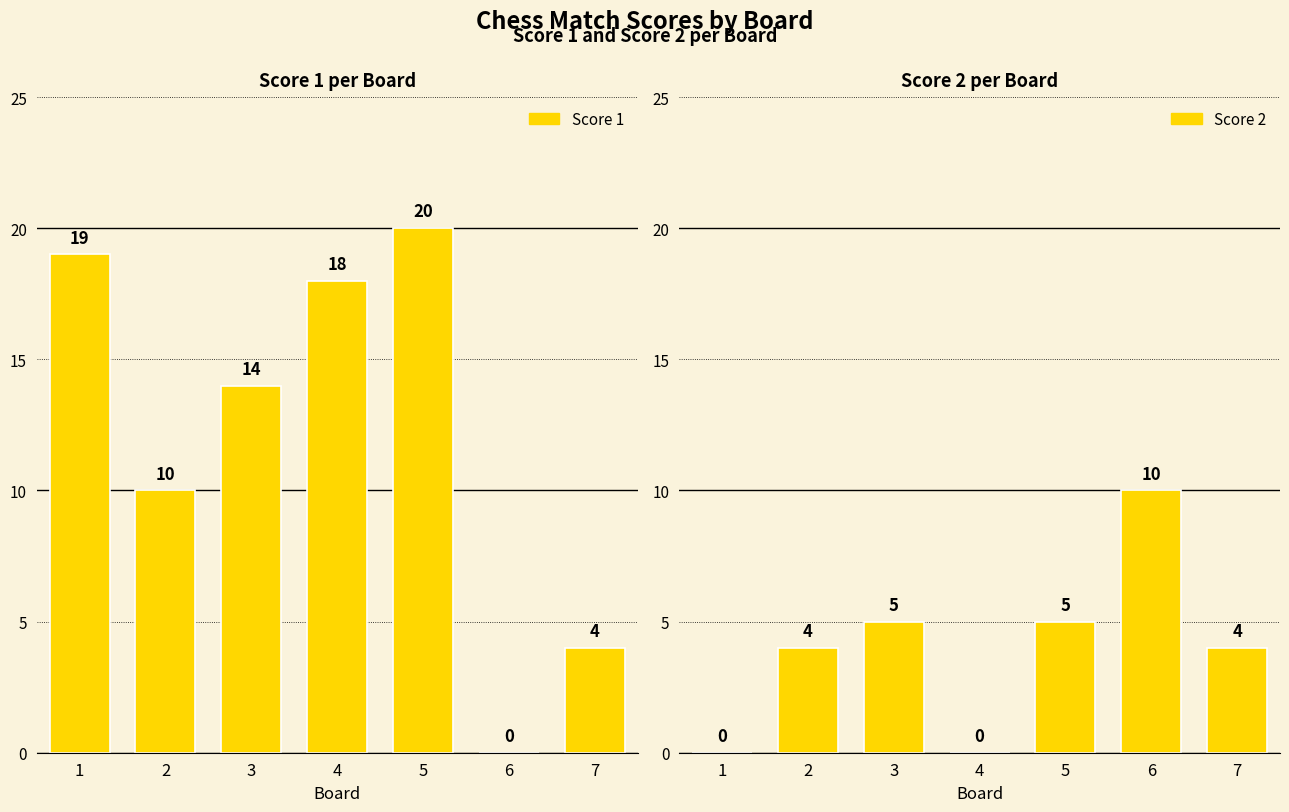

At which label does Score 2 first exceed 4?

3